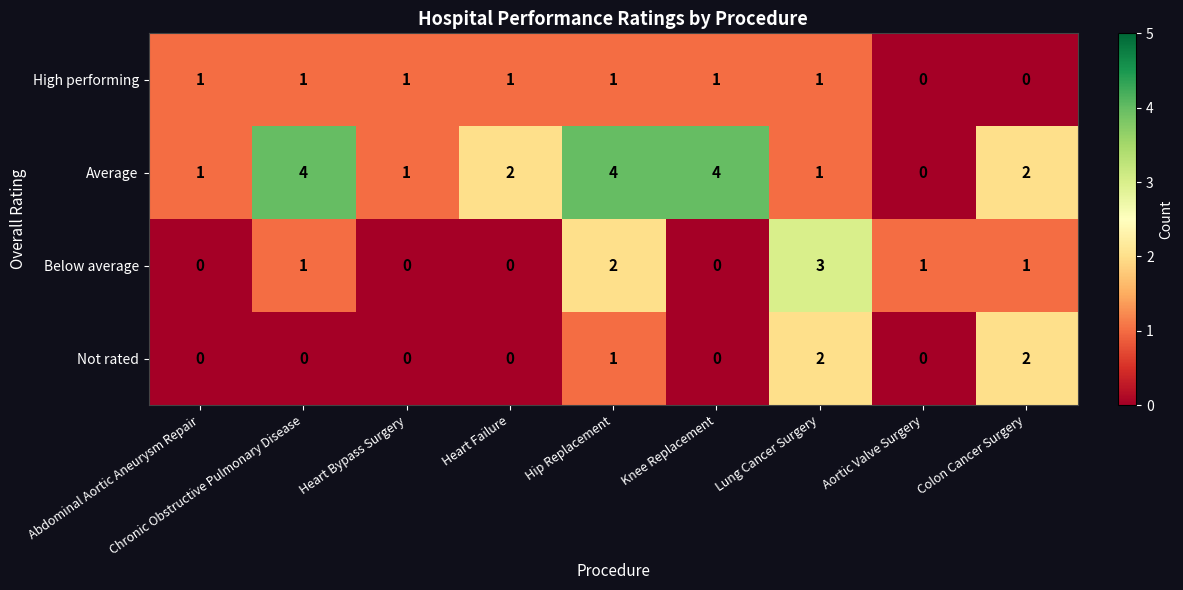

What is the maximum value shown in the chart?

4